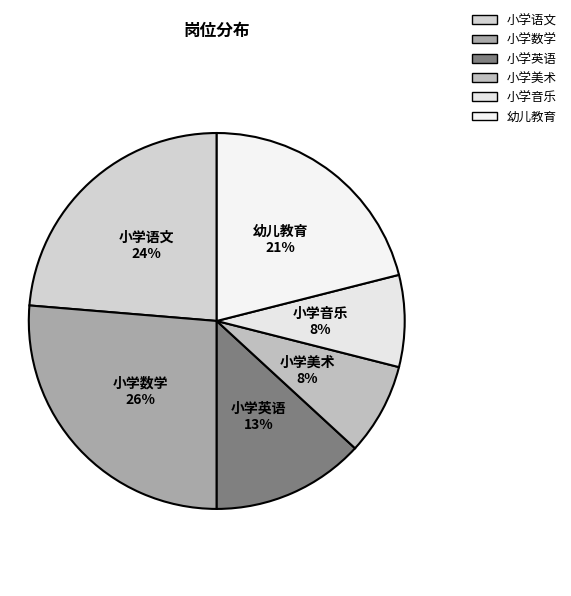

To the nearest percent, what is the difference between the 小学语文 and 小学英语 slice percentages?

11%